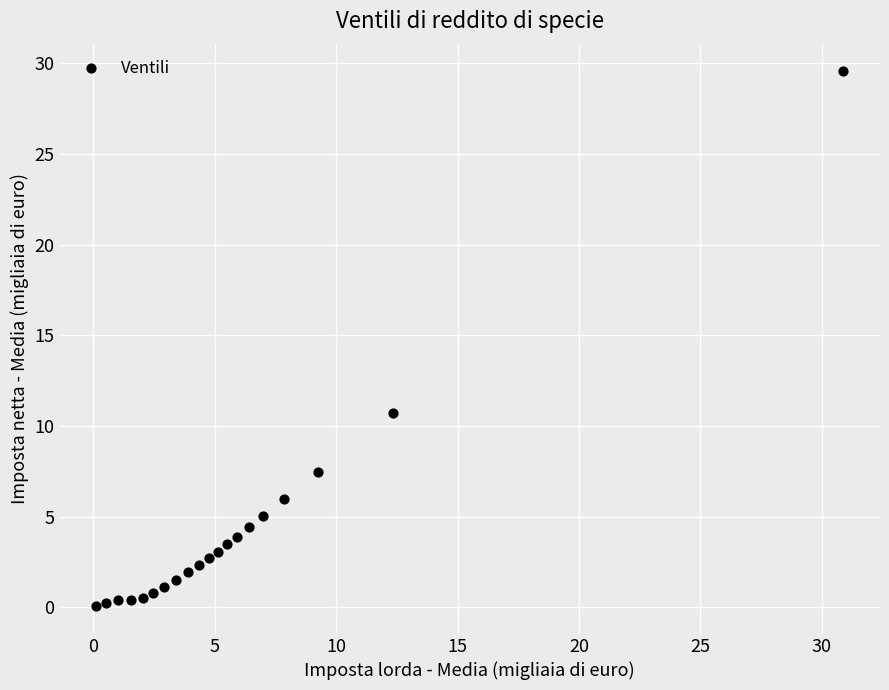

What is the range of Y values (max minus min)?

29.5